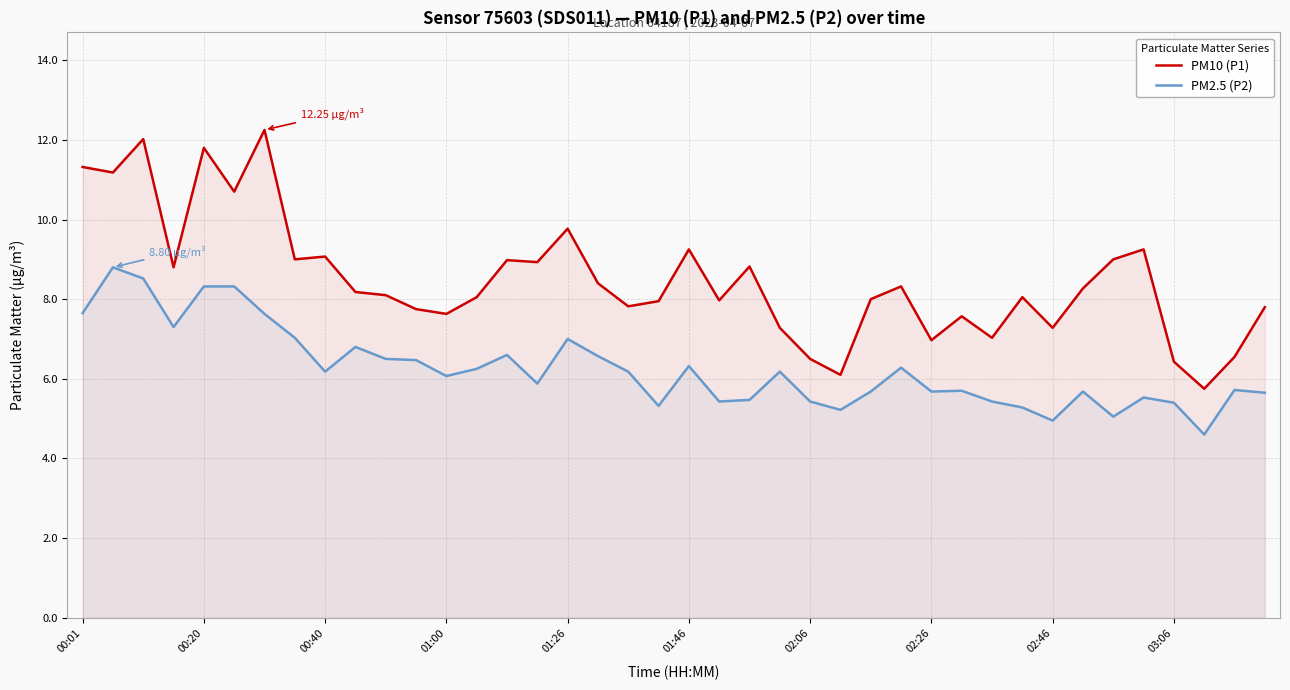

The PM10 (P1) series shows 9.0 at 34. True or false?

True